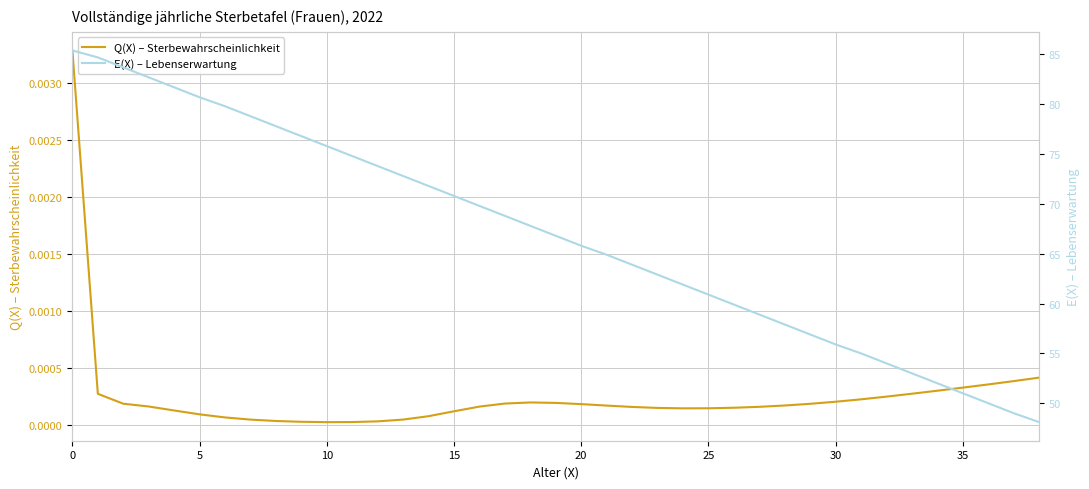

Where is Q(X) – Sterbewahrscheinlichkeit nearest to the value 0?

10